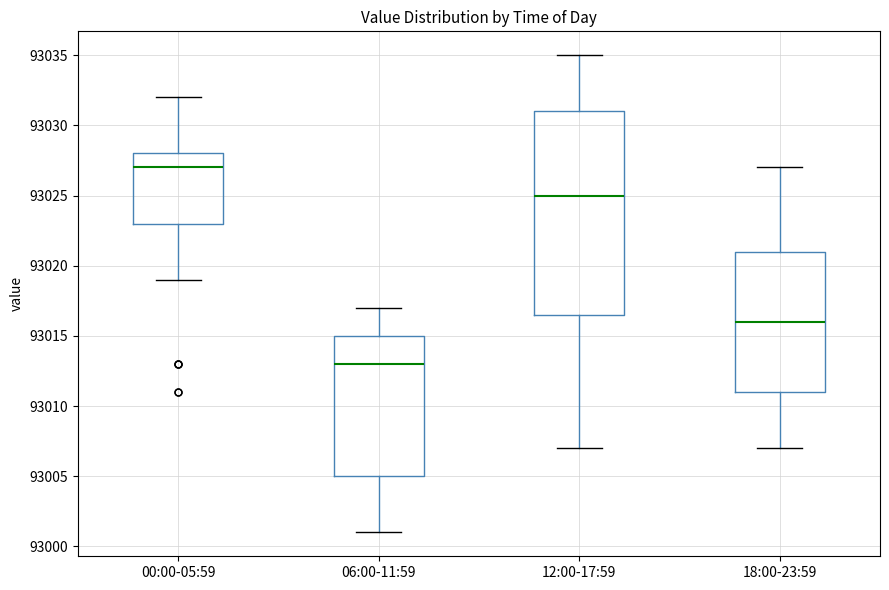

Comparing the boxes themselves (not the whiskers), which one is the tallest?

12:00-17:59